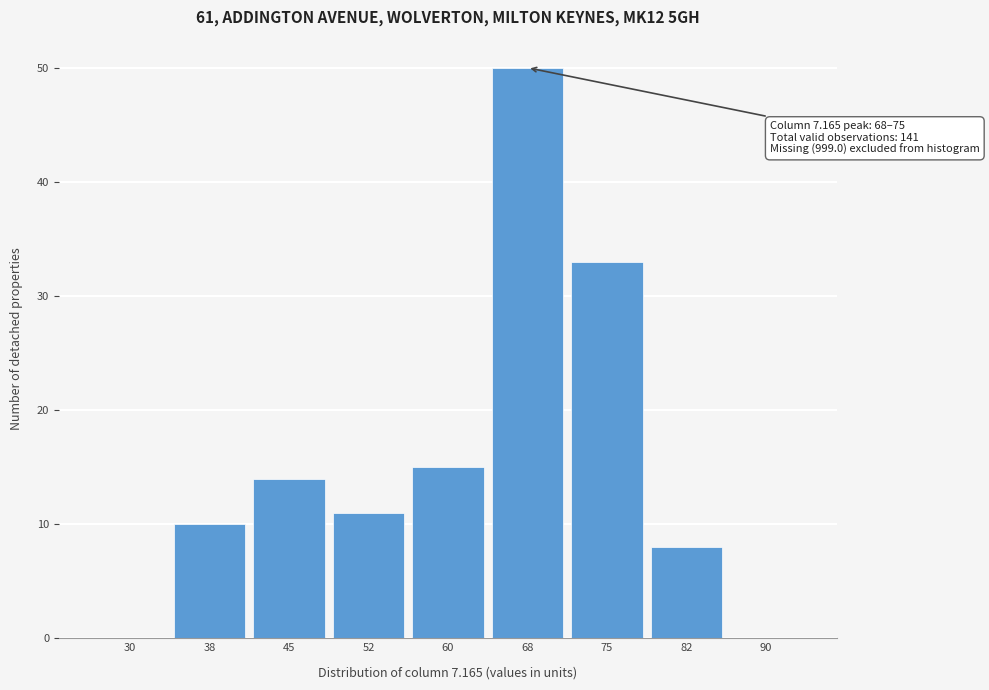

Reading right to left, list all the values displayed in this chart.

90=0	82=8	75=33	68=50	60=15	52=11	45=14	38=10	30=0